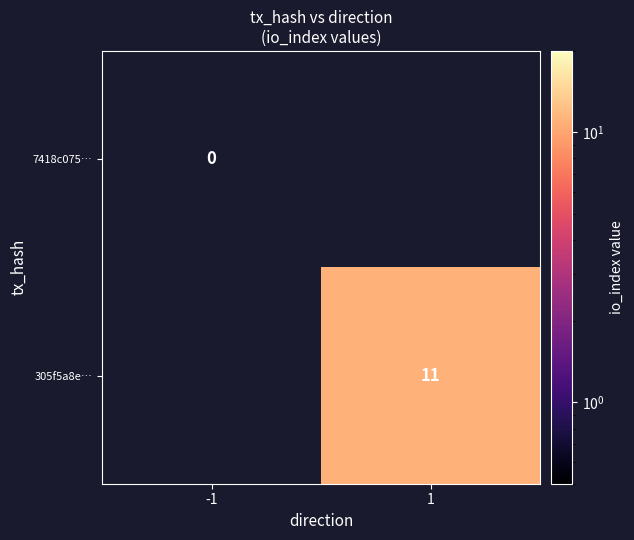

Is the value of 305f5a8e… at 1 greater than the value of 7418c075… at -1?

Yes